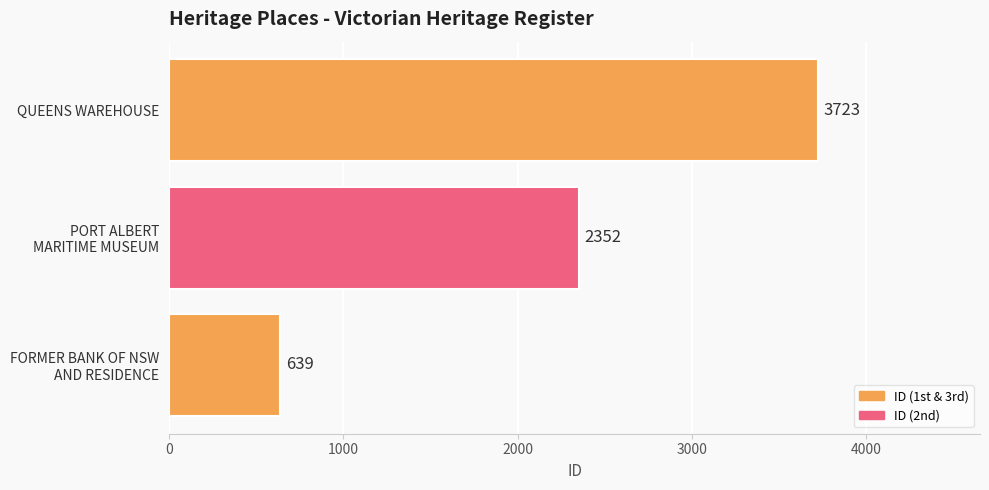

What is the difference between the maximum and second lowest values?

1371